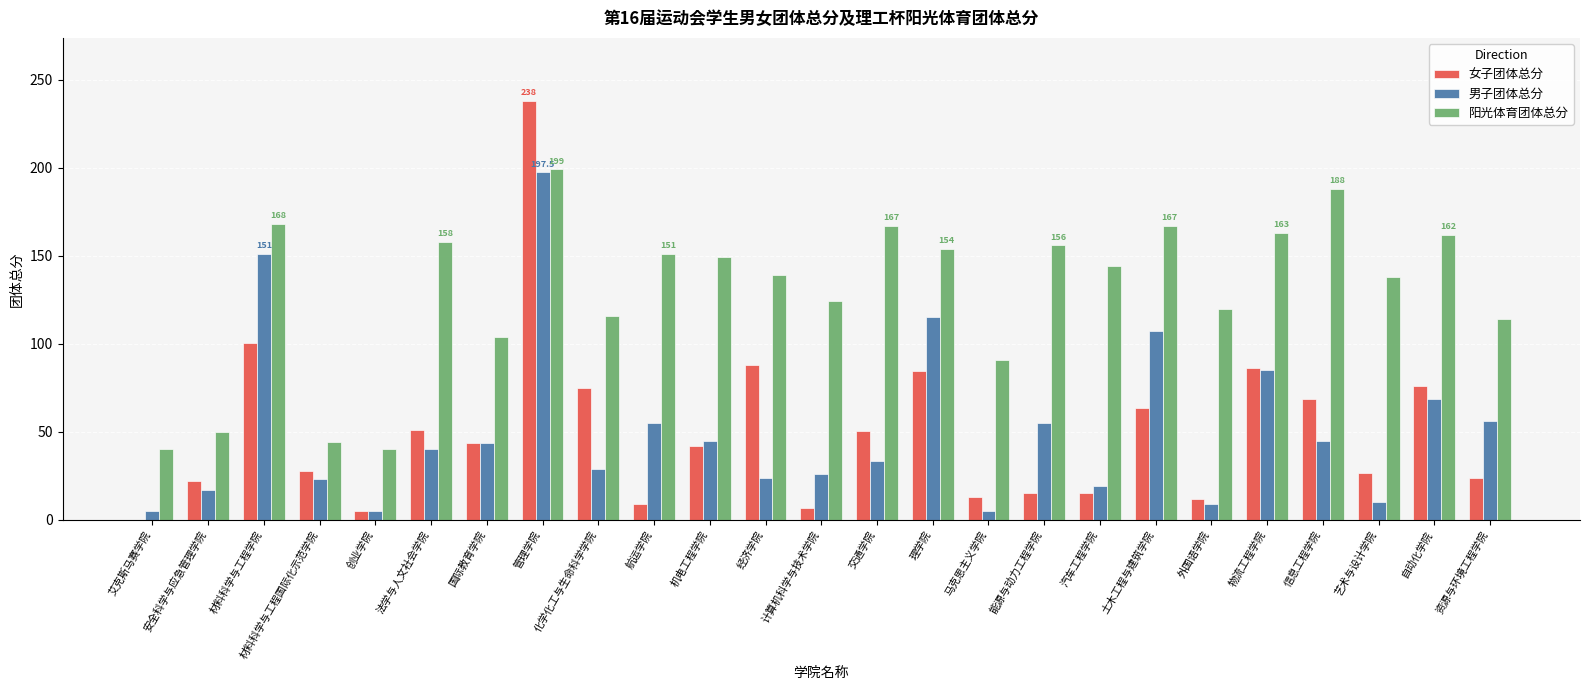

What is the sum of the 阳光体育团体总分 values at 土木工程与建筑学院 and 艺术与设计学院?

305.0